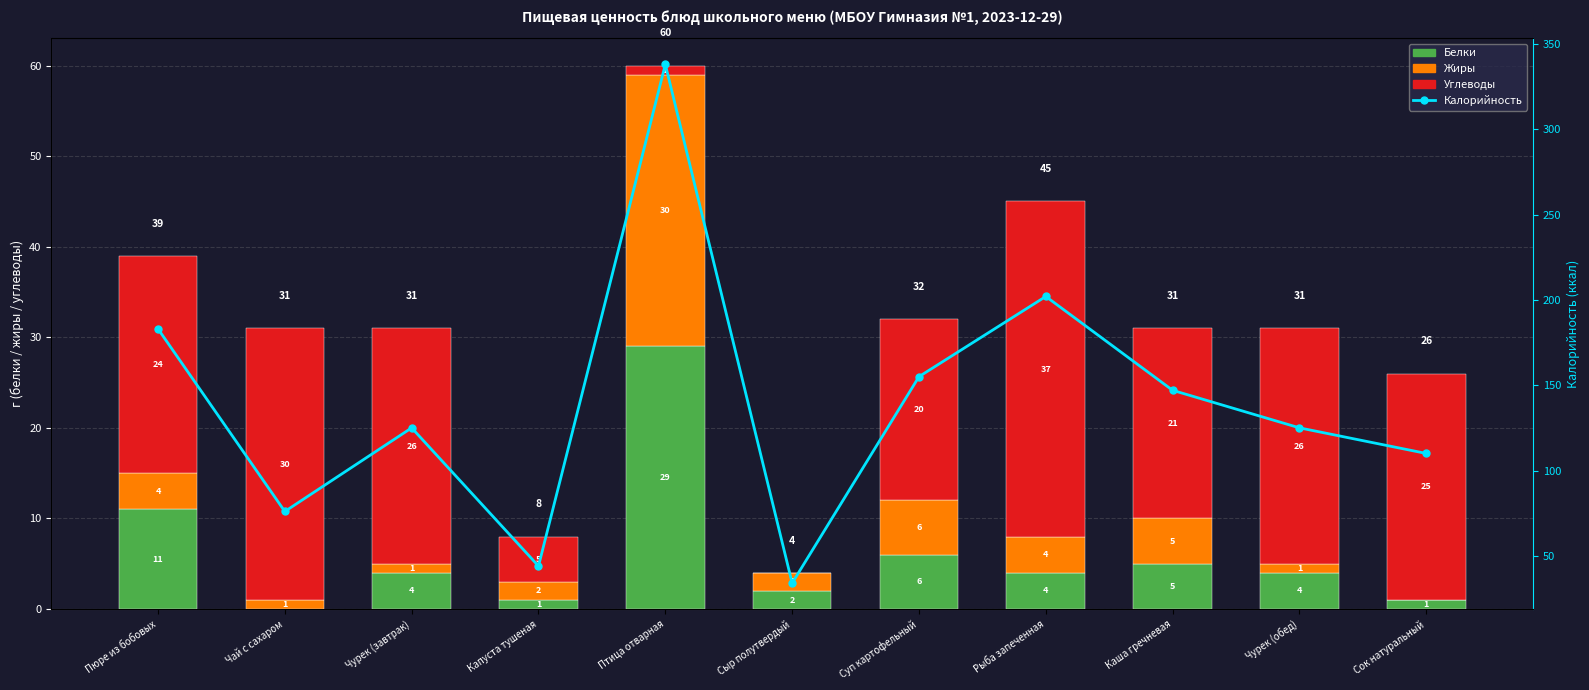

The Углеводы series shows 15 at Чурек (обед). True or false?

False